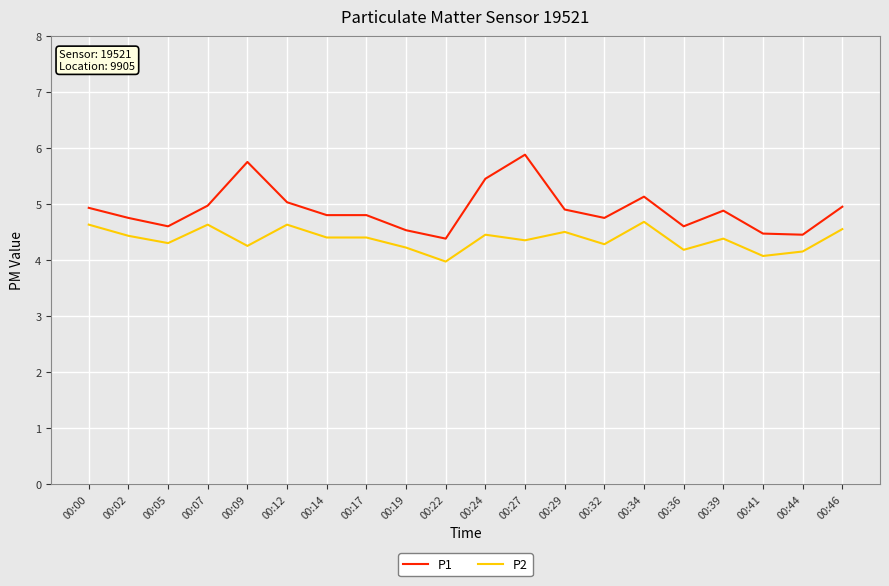

What is the approximate value of P1 at 00:46?

5.0